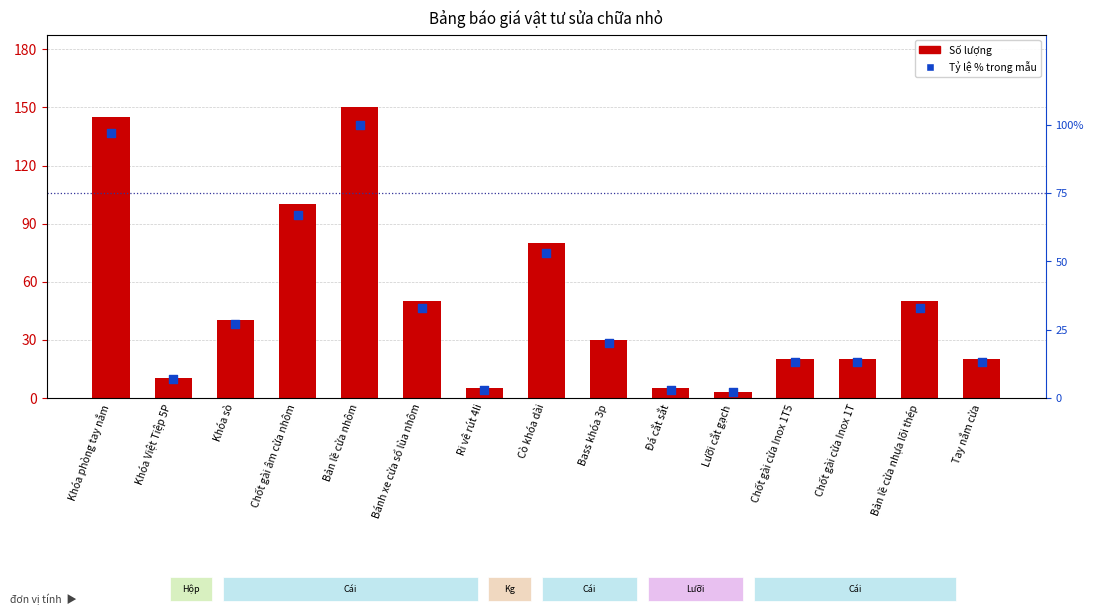

Which series reaches the minimum Y coordinate?

Tỷ lệ % trong mẫu